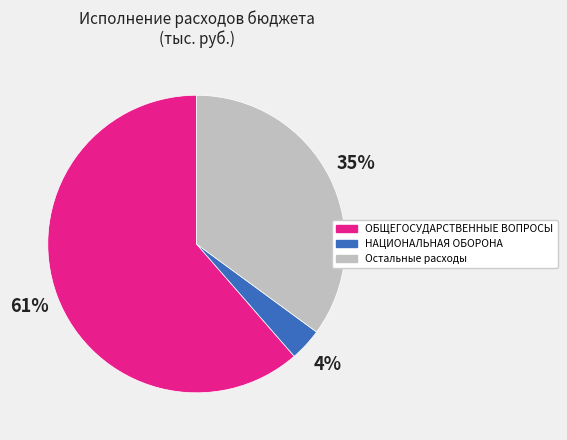

Does any single category account for the majority?

Yes